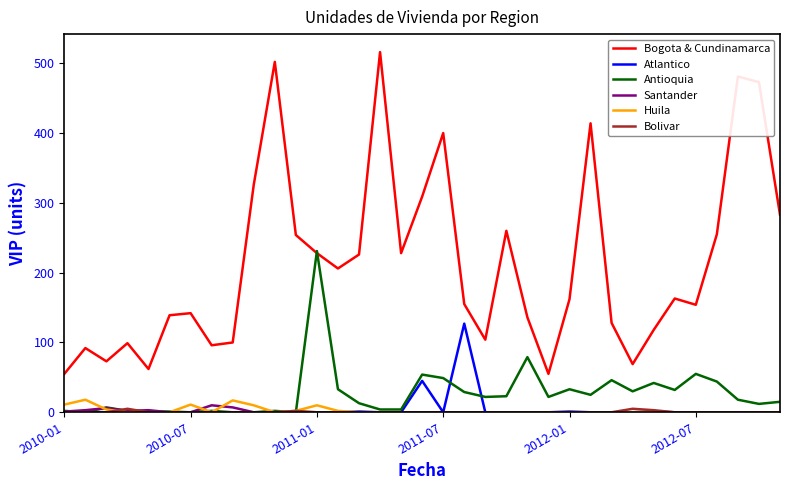

True or false: Bogota & Cundinamarca and Santander intersect in this chart.

False